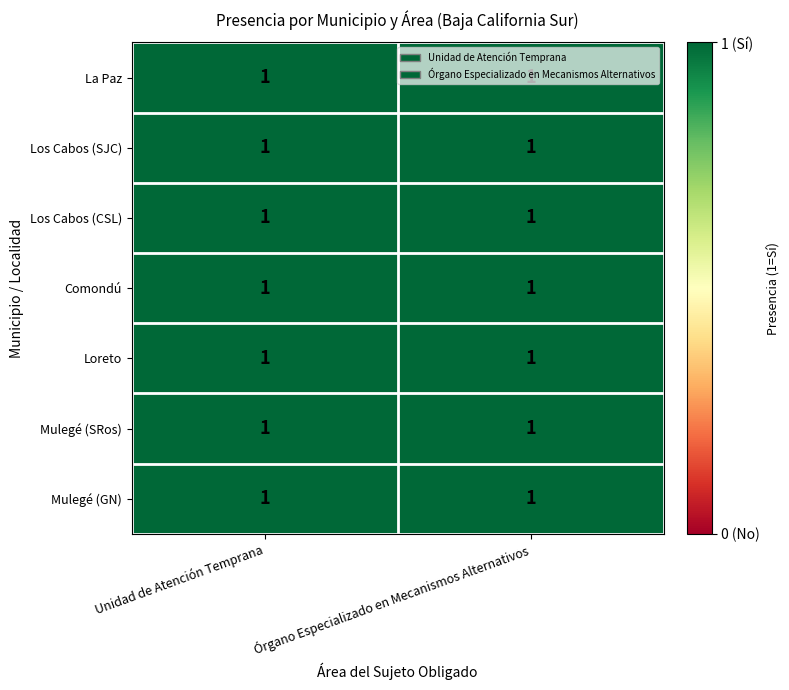

Is it true that Órgano Especializado en Mecanismos Alternativos equals -1 at Mulegé (6)?

False